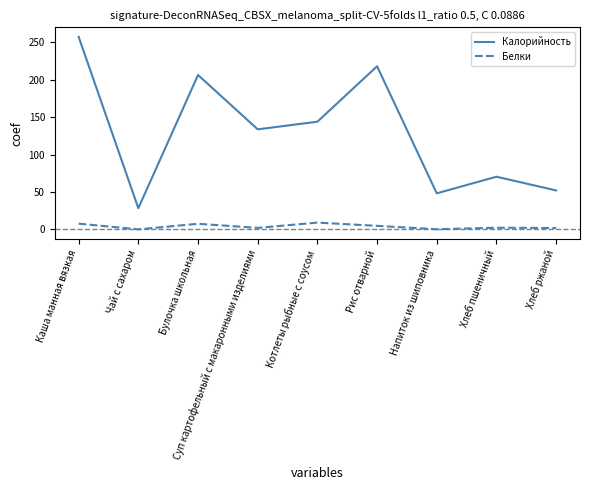

What position from the left is Напиток из шиповника?

7